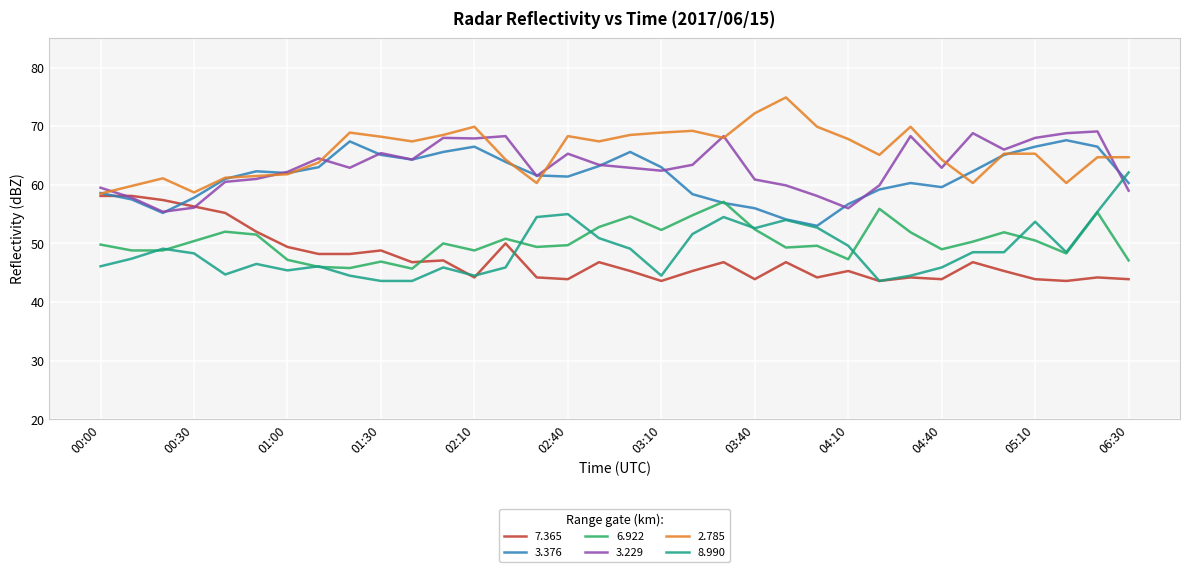

Which series has the widest spread of values?

8.990